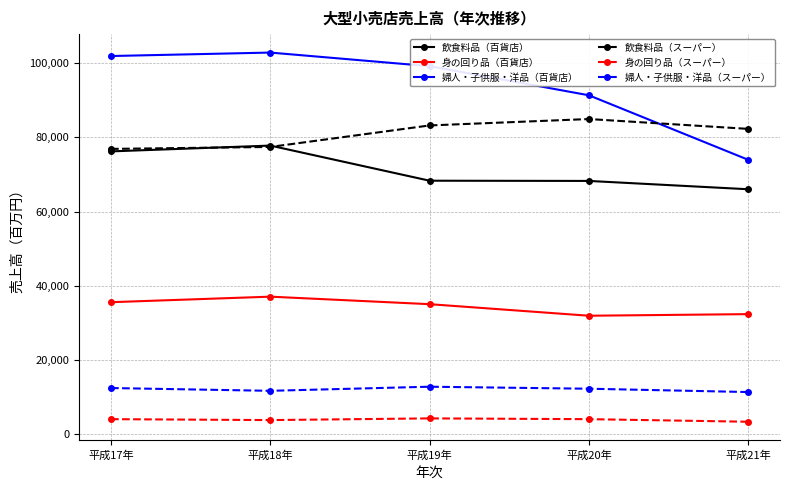

What is the difference between the 身の回り品（スーパー） values at 平成21年 and 平成17年?

694